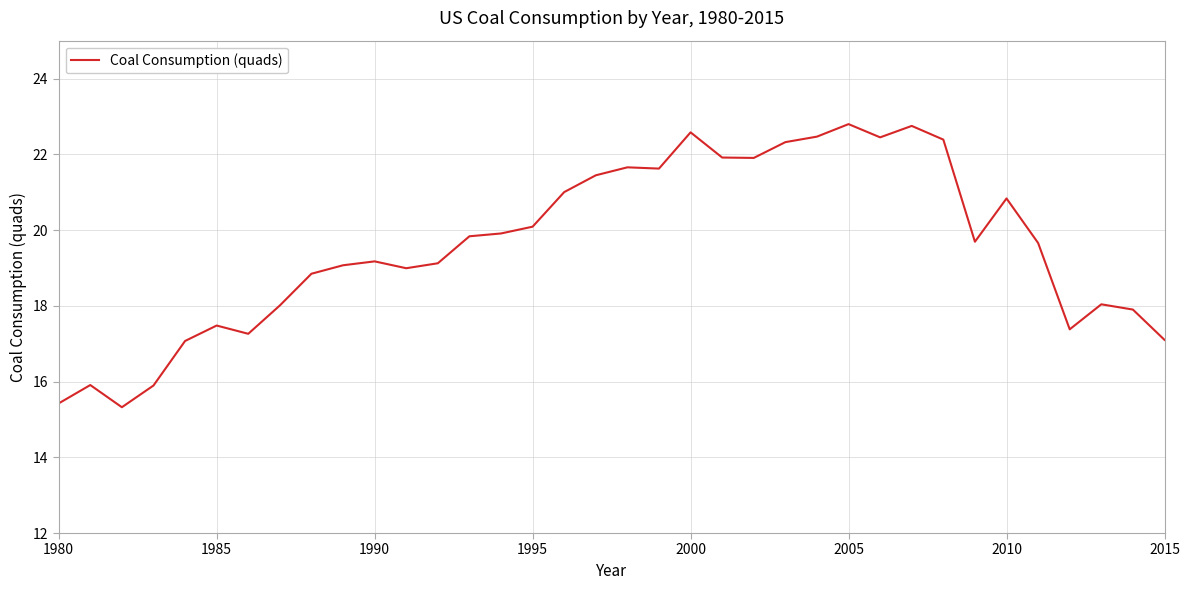

What is the greatest value displayed?

22.8